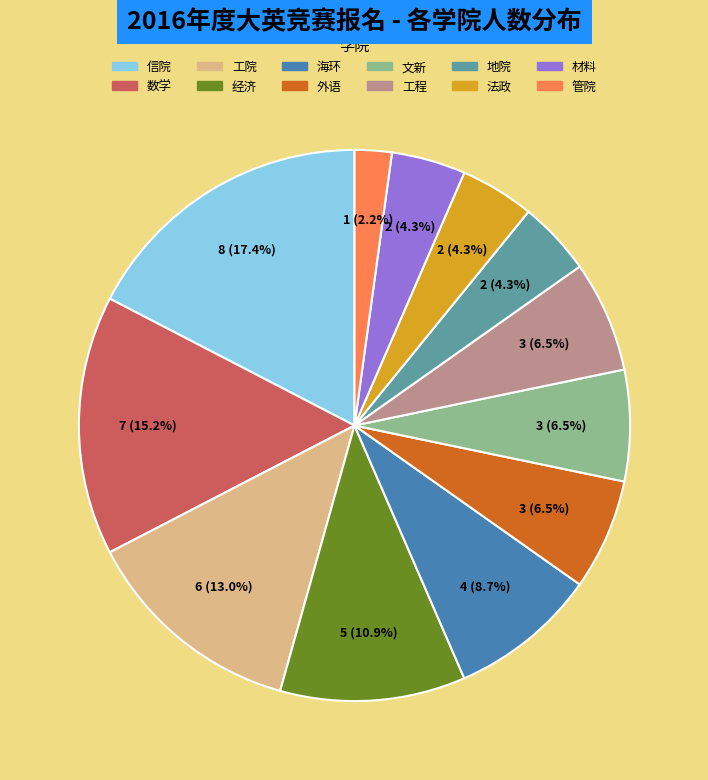

Does any single category account for the majority?

No